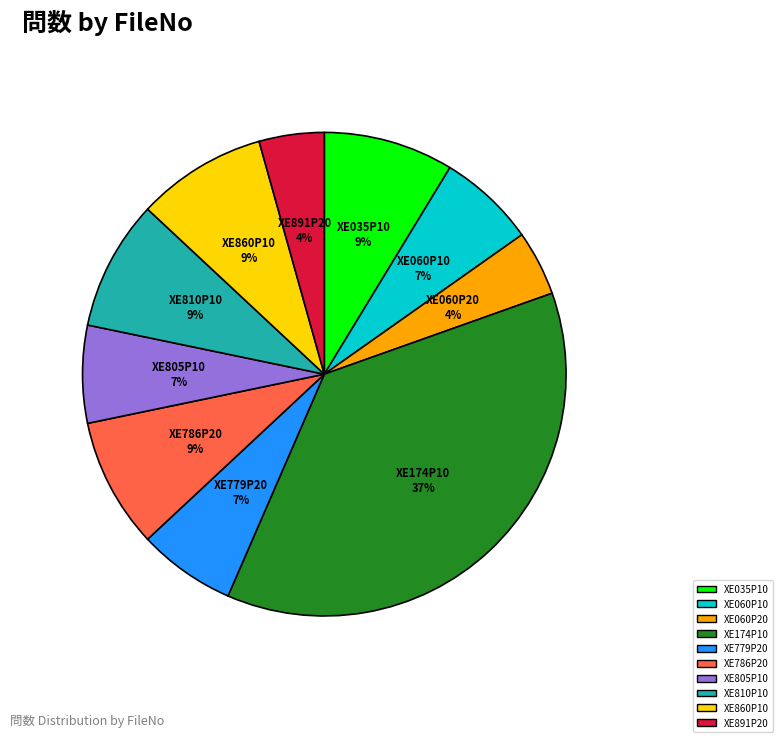

Is there a majority slice in this chart?

No